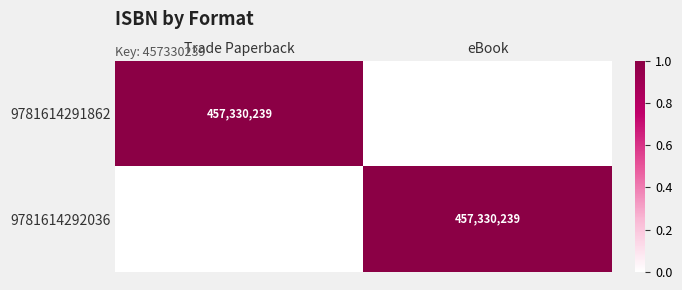

How many series are shown in this chart?

2